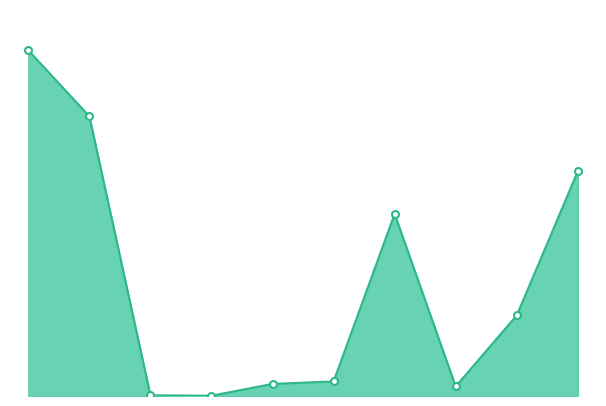

Is this an area chart (filled region under the line)?

Yes